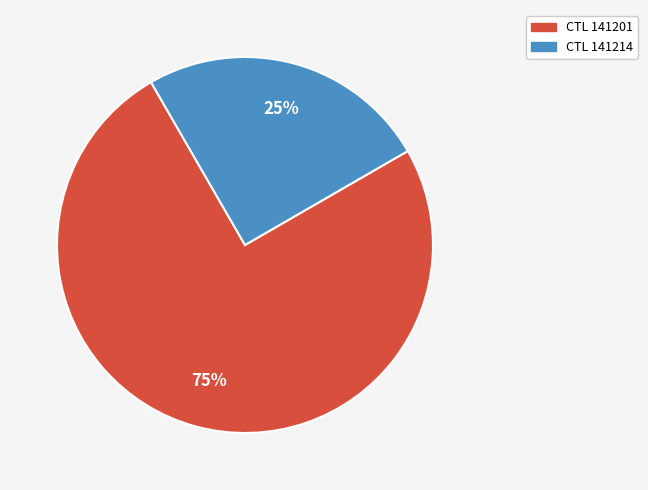

Is there any slice that represents more than half of the pie?

Yes